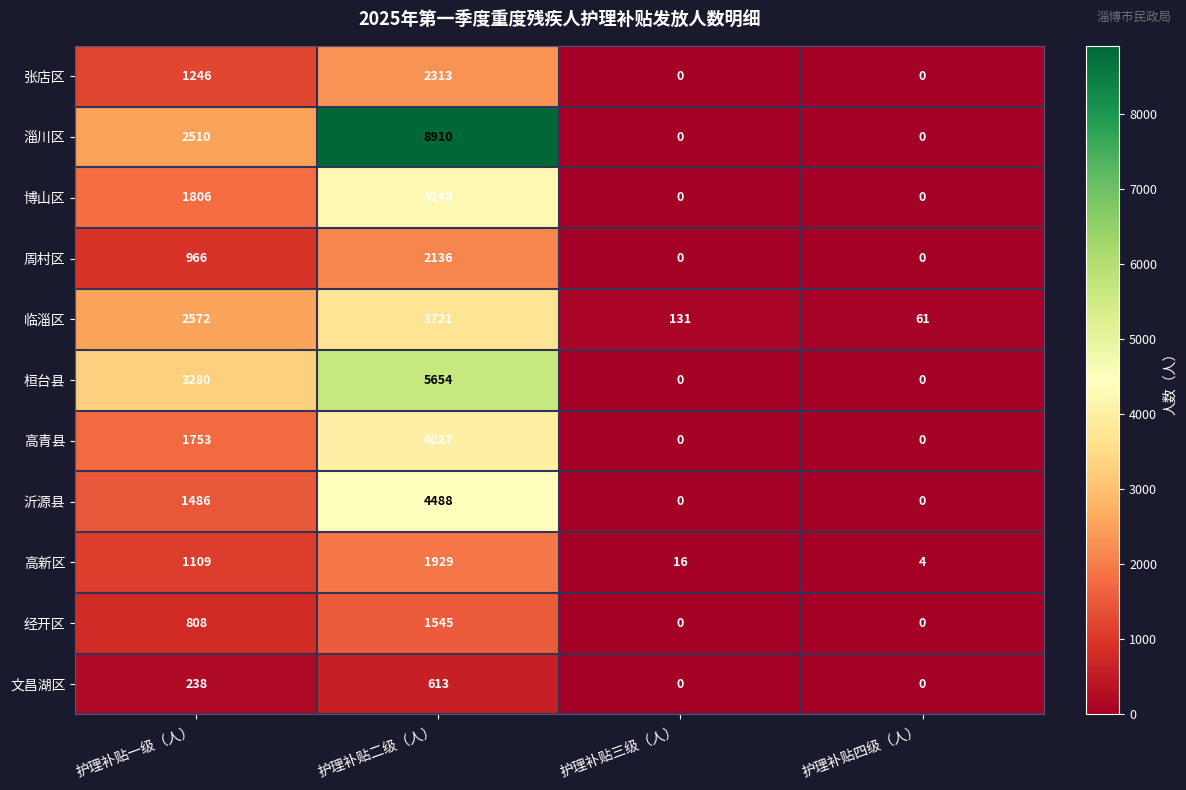

Rank the series by their maximum value, from lowest to highest.

文昌湖区, 经开区, 高新区, 周村区, 张店区, 临淄区, 高青县, 博山区, 沂源县, 桓台县, 淄川区